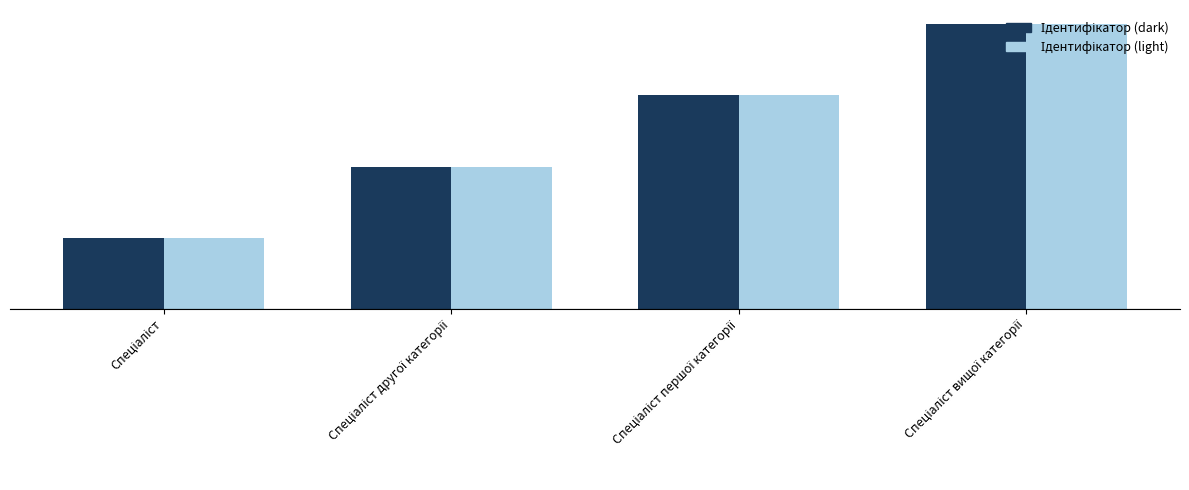

Does the chart contain any negative values?

No